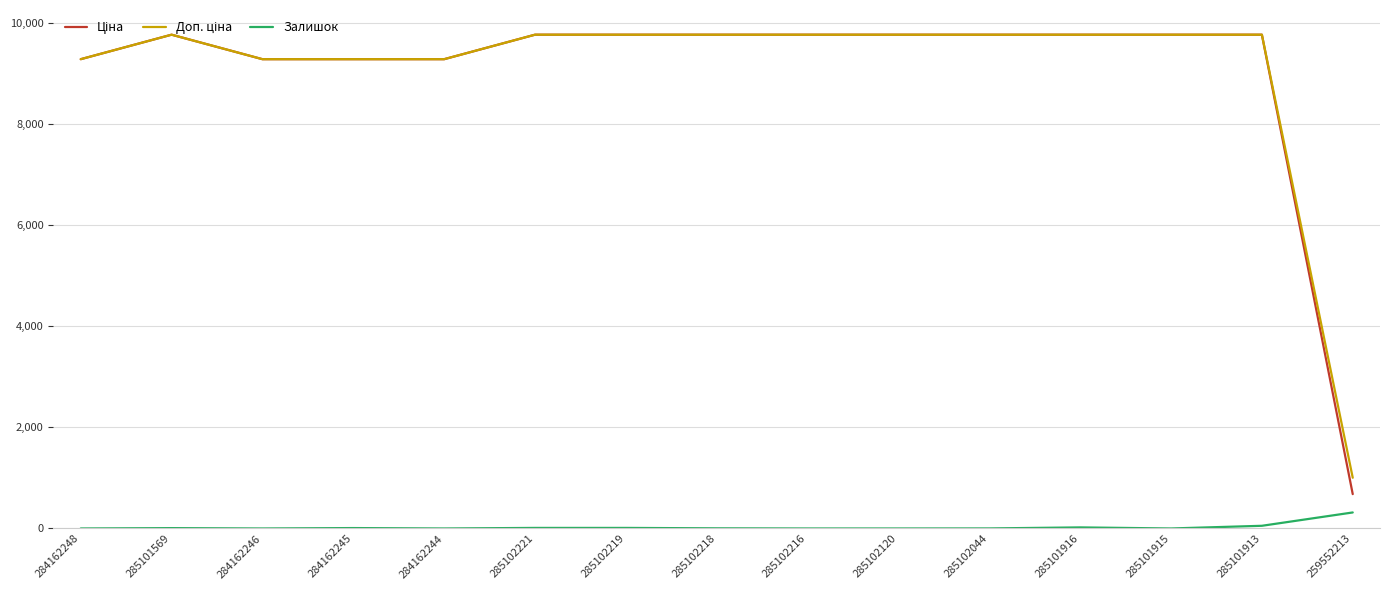

Is it true that Залишок equals 3.0 at 285102218?

True